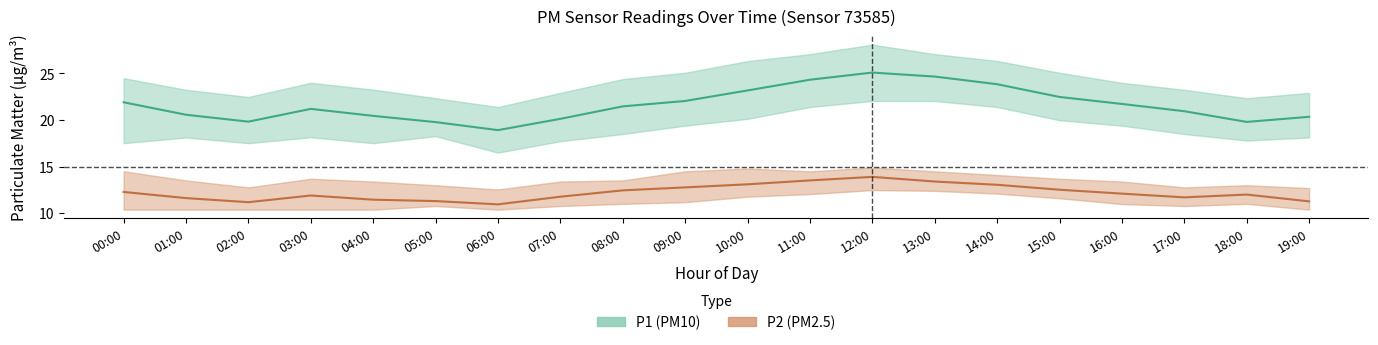

List the labels in order of P1_lower value, smallest first.

06:00, 00:00, 02:00, 04:00, 07:00, 18:00, 01:00, 19:00, 03:00, 05:00, 08:00, 17:00, 09:00, 16:00, 15:00, 10:00, 11:00, 14:00, 12:00, 13:00